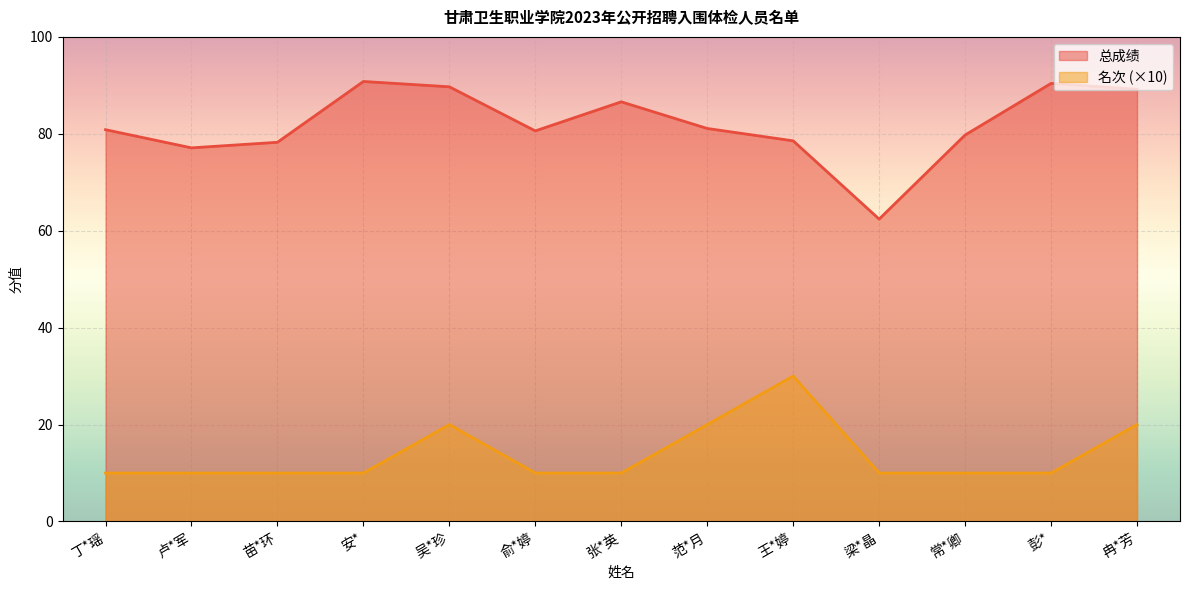

List the labels in order of 名次 value, smallest first.

丁*瑶, 卢*军, 苗*环, 安*, 俞*婷, 张*英, 梁*晶, 常*卿, 彭*, 吴*珍, 范*月, 冉*芳, 王*婷